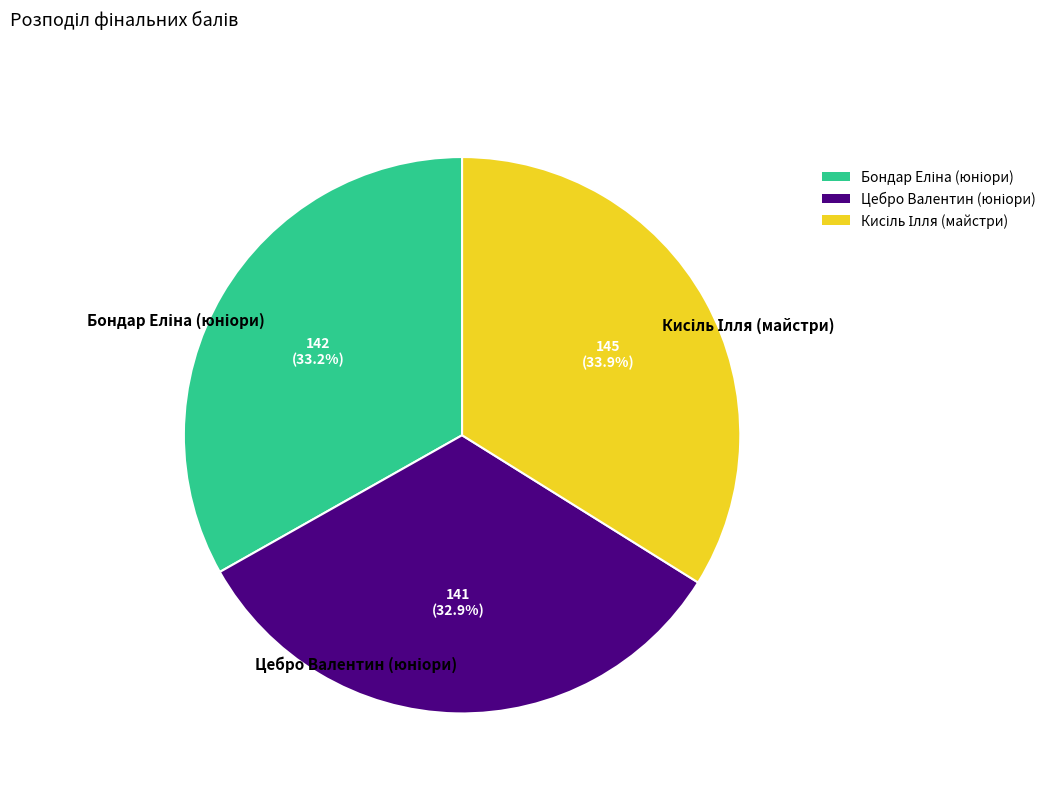

Does any single category account for the majority?

No